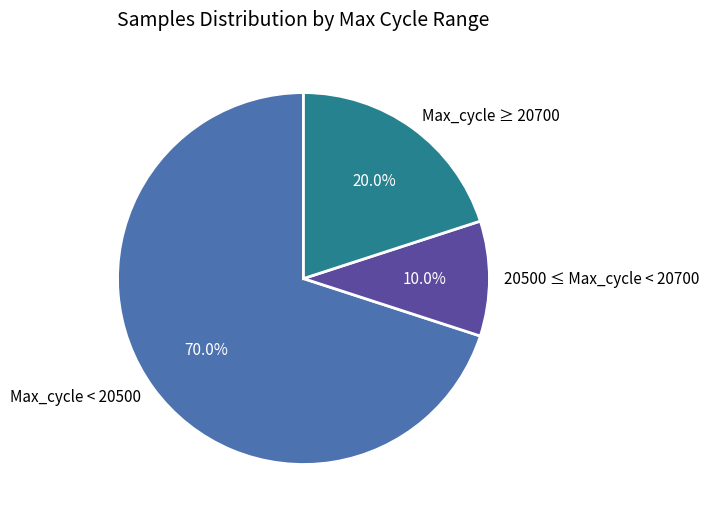

How many slices are in this pie chart?

3